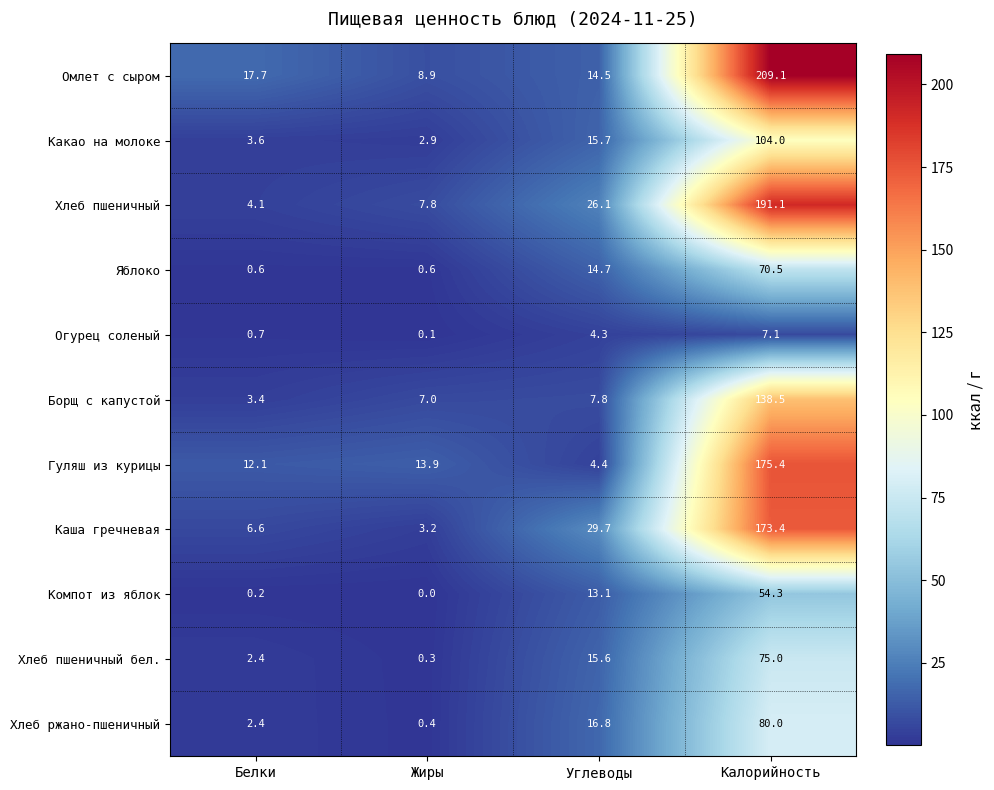

What is the total value across all series at Углеводы?

162.7